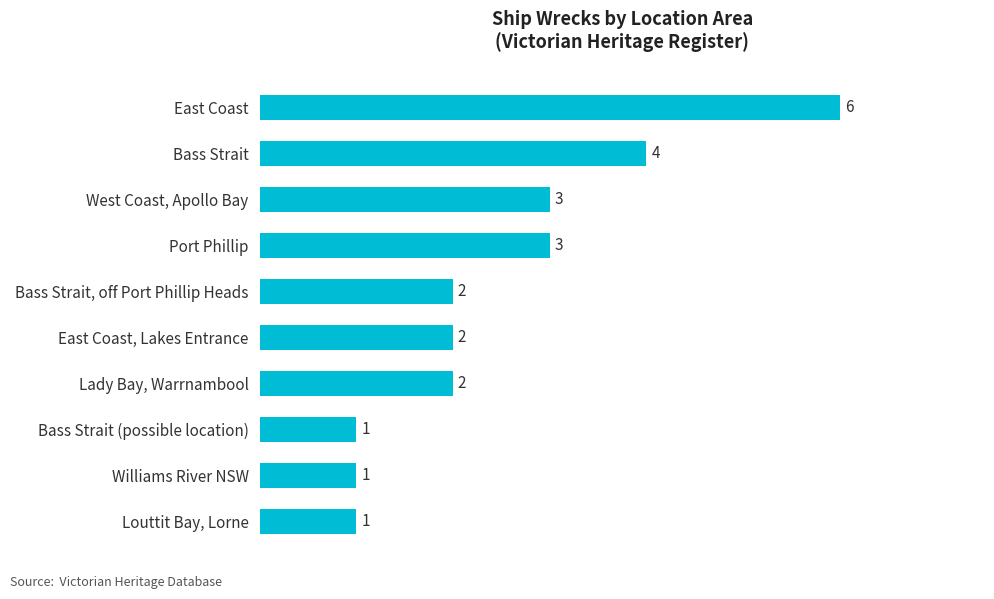

What is the change in value from Bass Strait, off Port Phillip Heads to East Coast?

+4